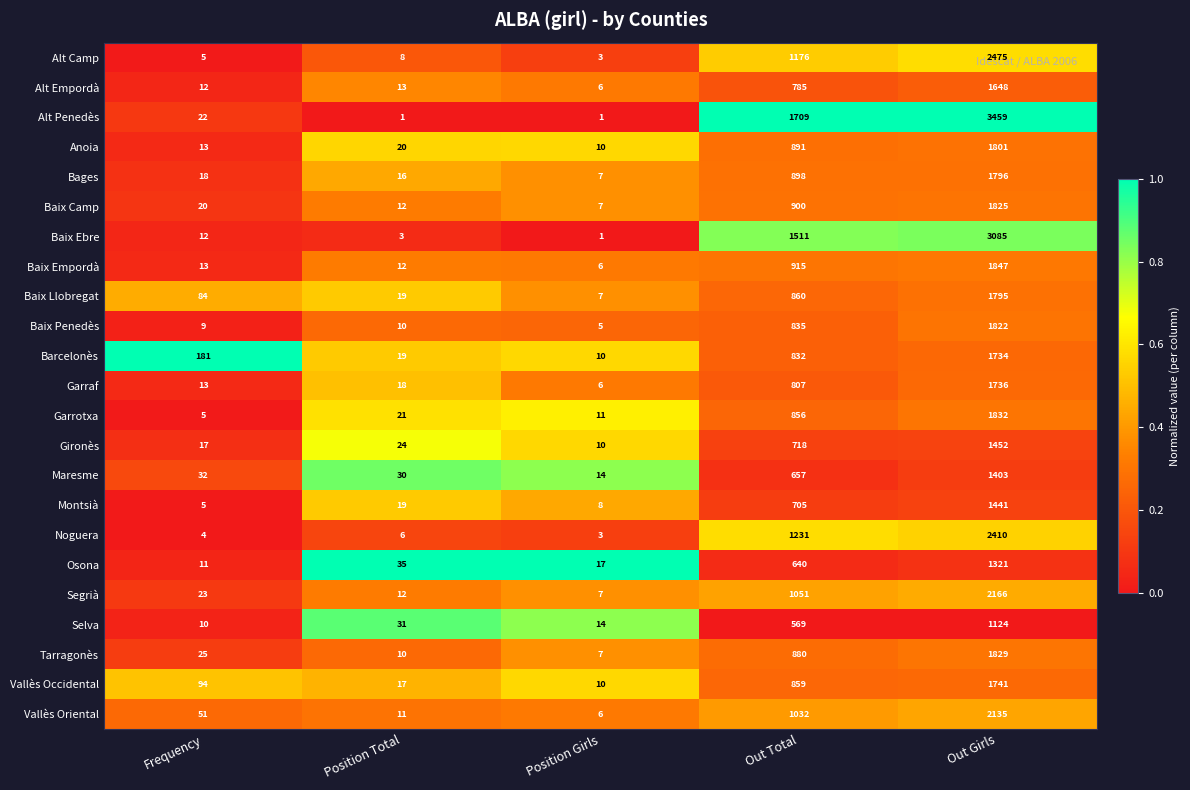

What is the total value across all series at Frequency?

679